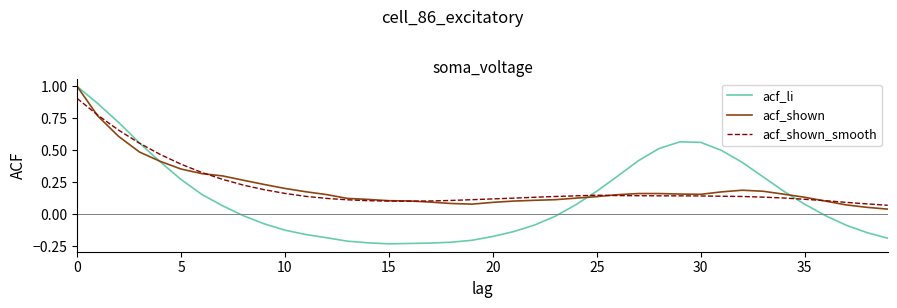

Which series has the widest spread of values?

acf_li